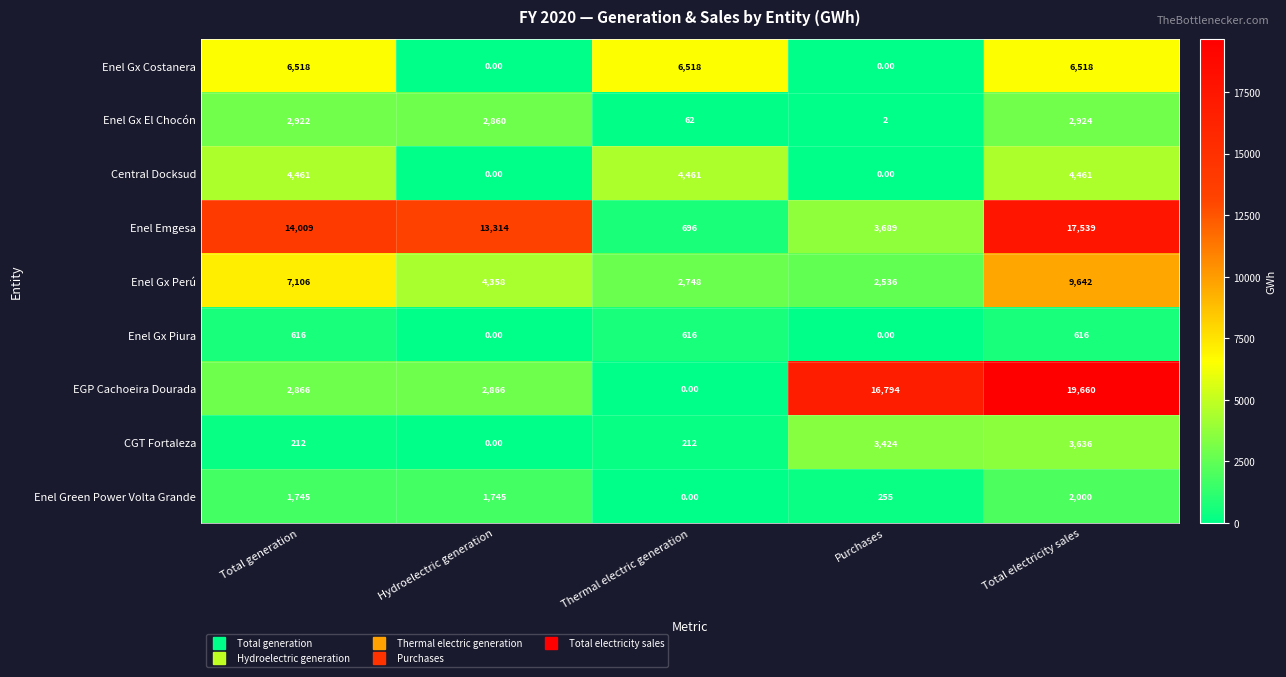

Which category has the lowest value in the CGT Fortaleza series?

Hydroelectric generation